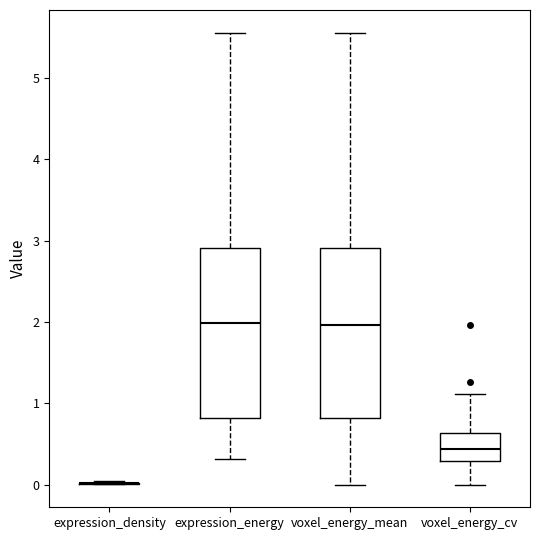

Where is the lower edge of the box for voxel_energy_mean on the y-axis? The values are not printed on the chart, so give them approximately, as read against the axis.

0.8